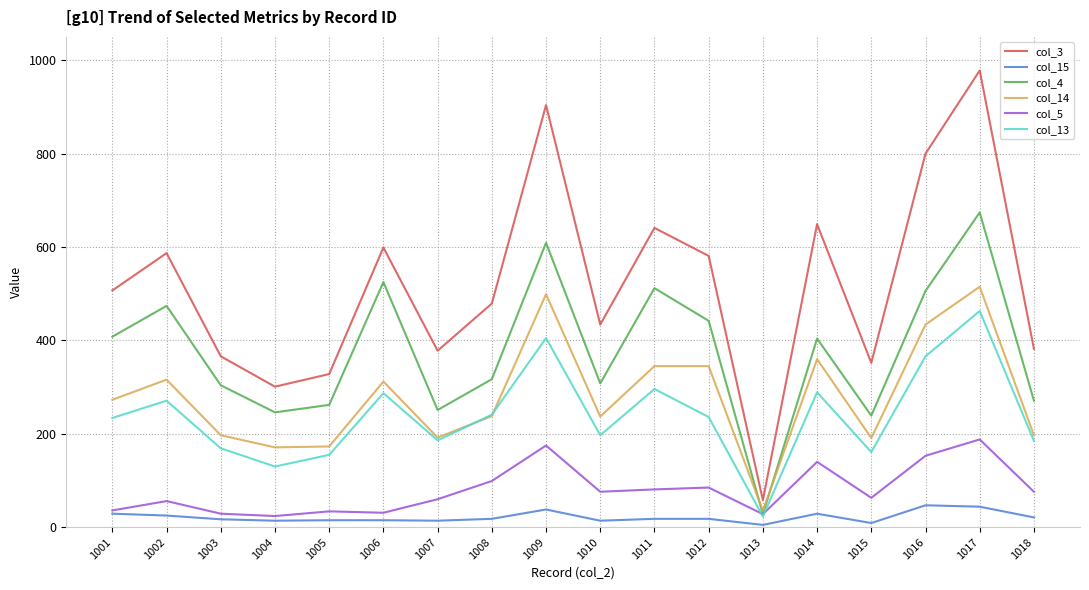

What is the total value across all series at 1010?

1266